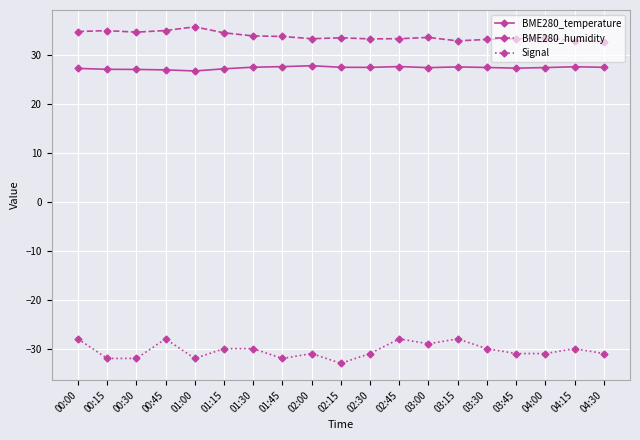

What is the greatest value displayed?

35.9